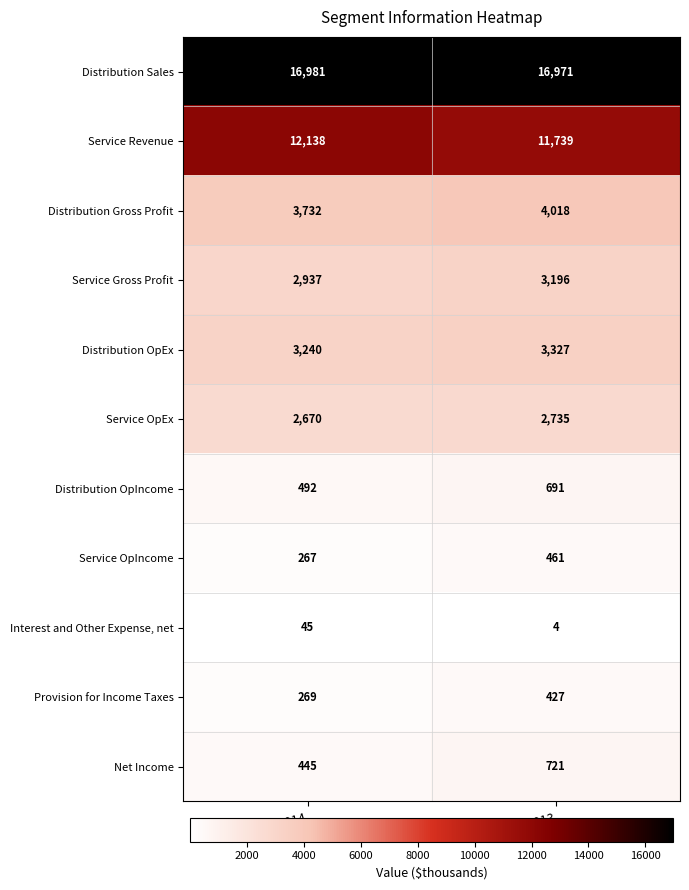

What is the difference between the maximum and minimum values in the Distribution Gross Profit series?

286